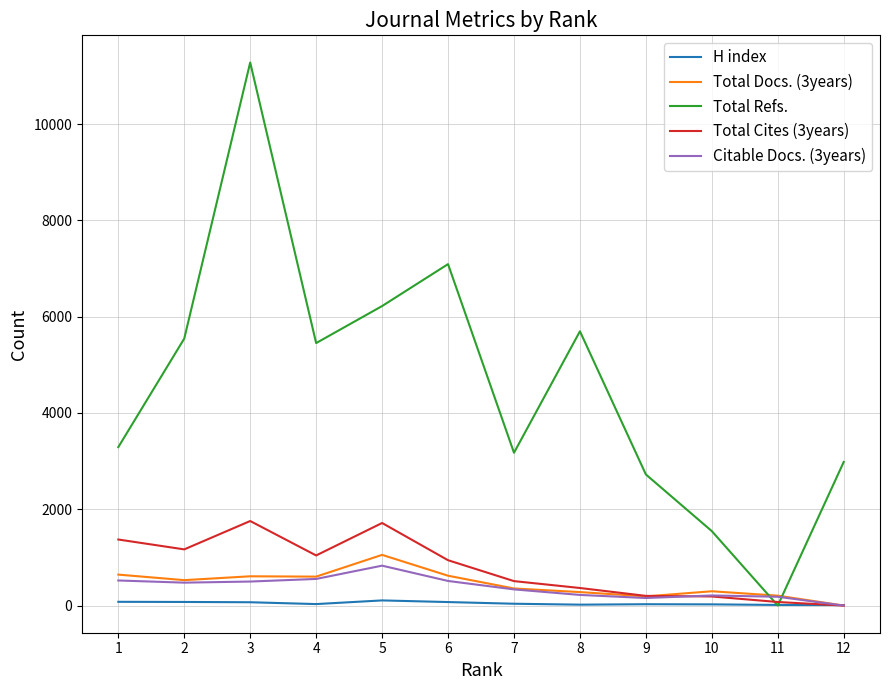

What is the spread (max minus min) of values at 4?

5421